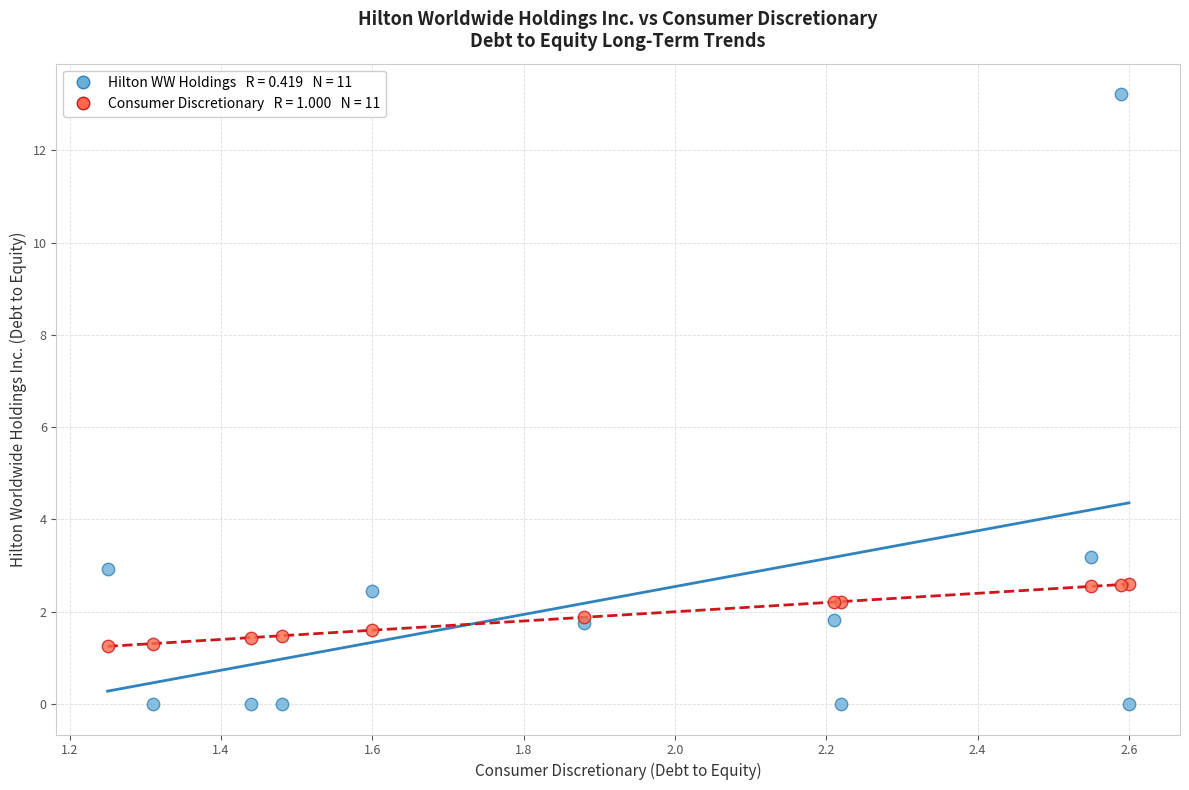

Across all series, what Y value is closest to 6?

3.2